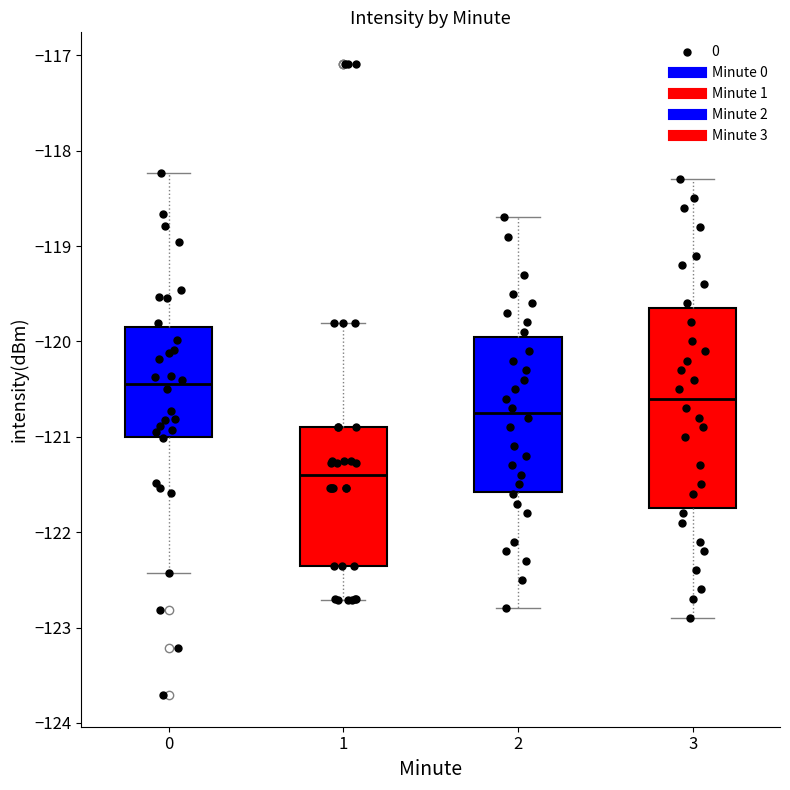

Which box's median line is the highest?

0